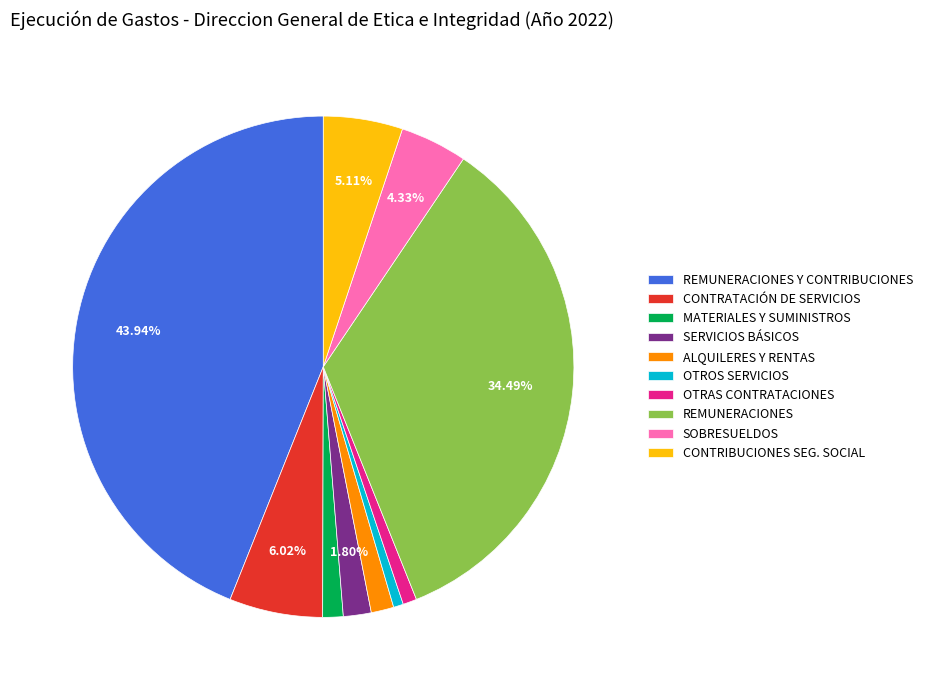

Does SOBRESUELDOS account for over 50% of the chart?

No